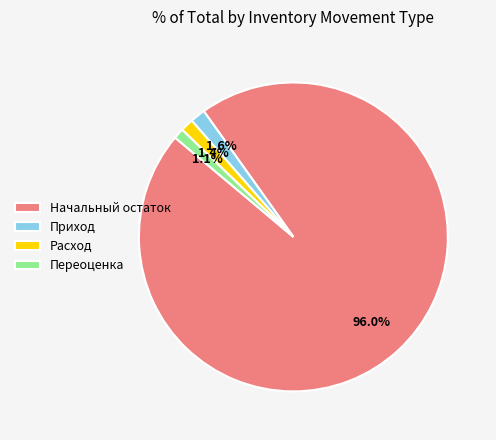

Does Переоценка represent more than half of the total?

No